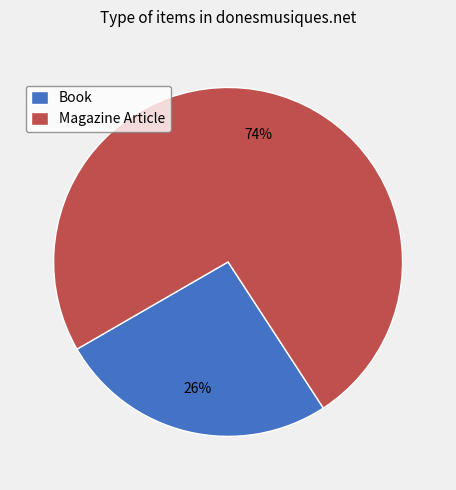

To the nearest percent, what is the combined percentage of Book and Magazine Article?

100%